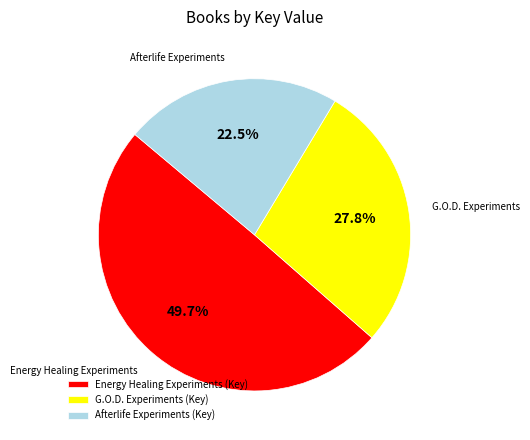

Is the sum of Afterlife Experiments and G.O.D. Experiments greater than half?

Yes